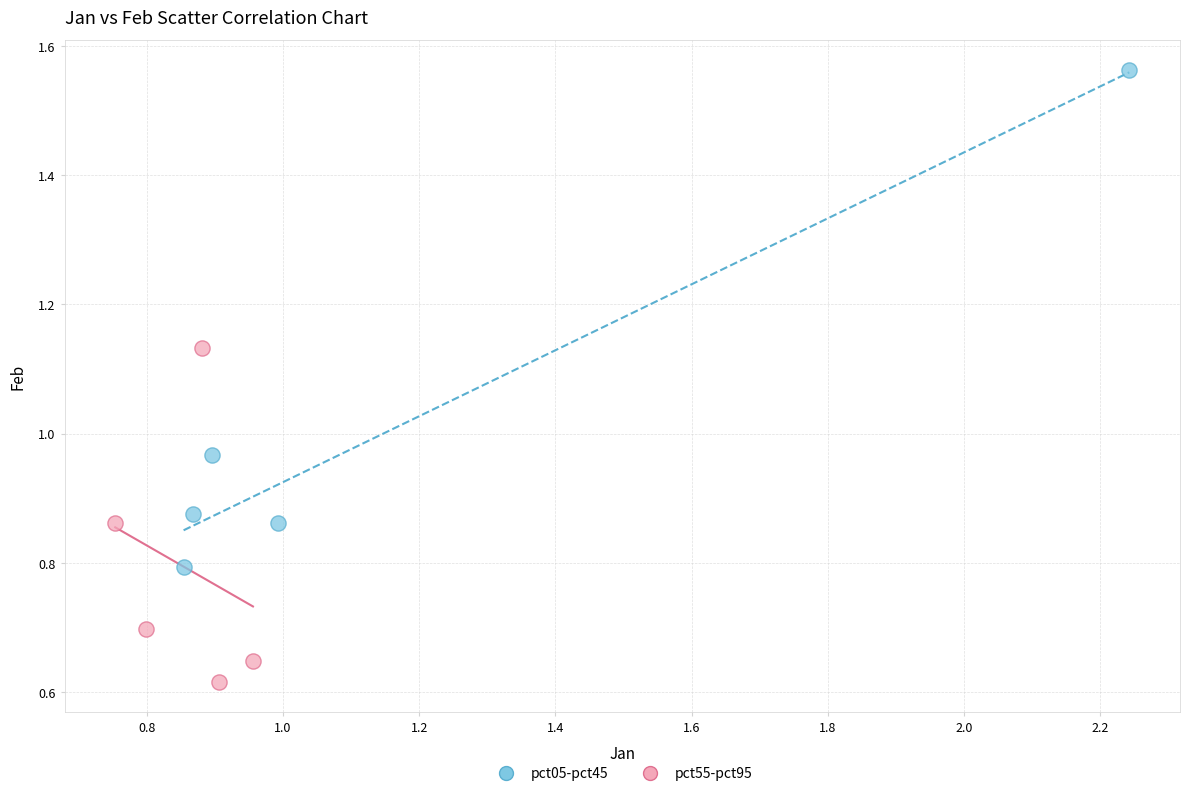

Which series has the widest spread of Y values?

pct05-pct45